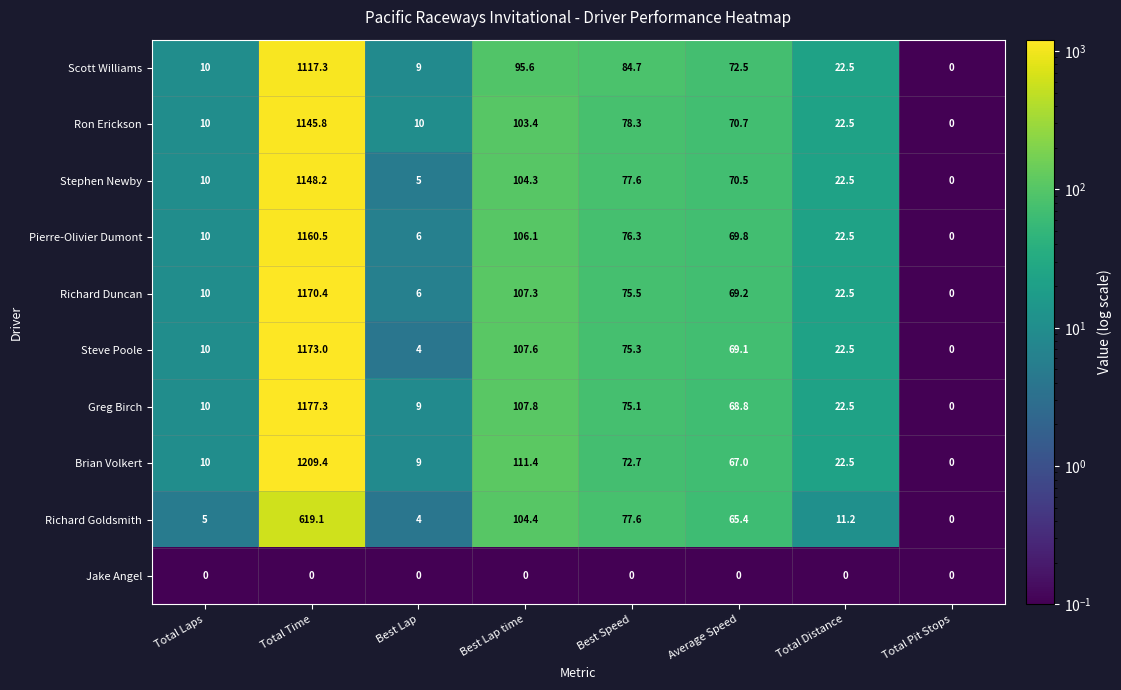

How many series are shown in this chart?

10